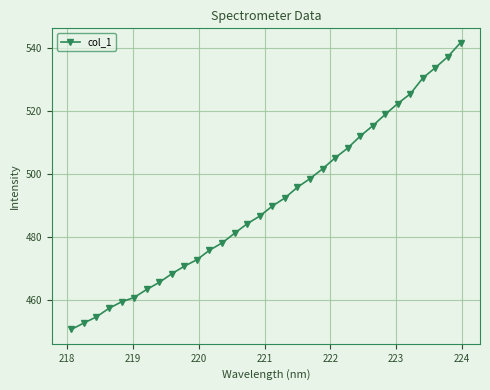

What is the greatest value displayed?

541.5